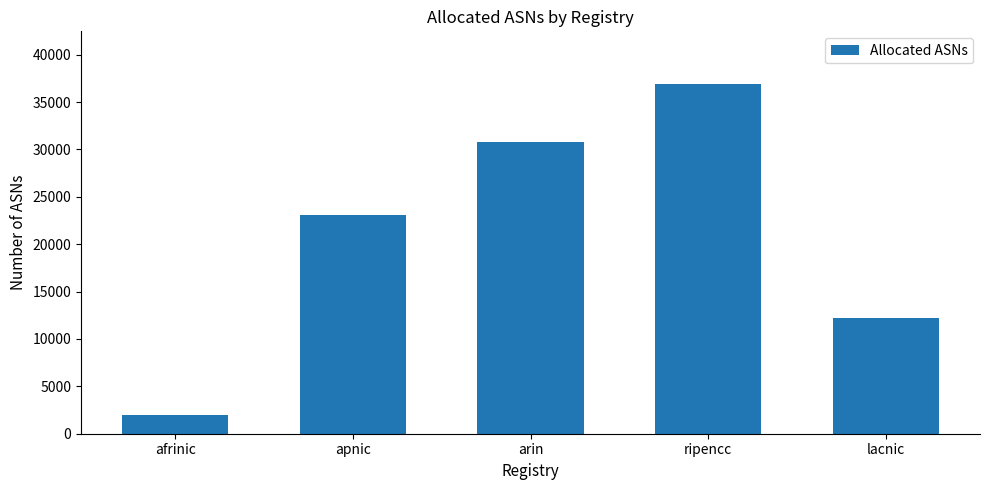

List the labels in order of value, smallest first.

afrinic, lacnic, apnic, arin, ripencc